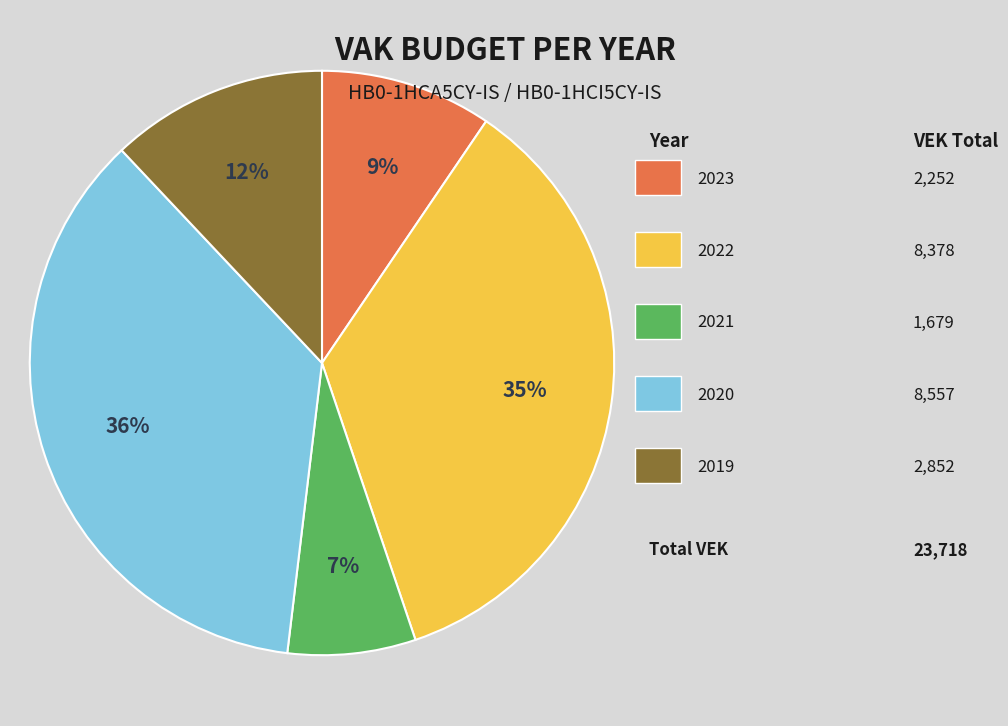

How many slices are in this pie chart?

5